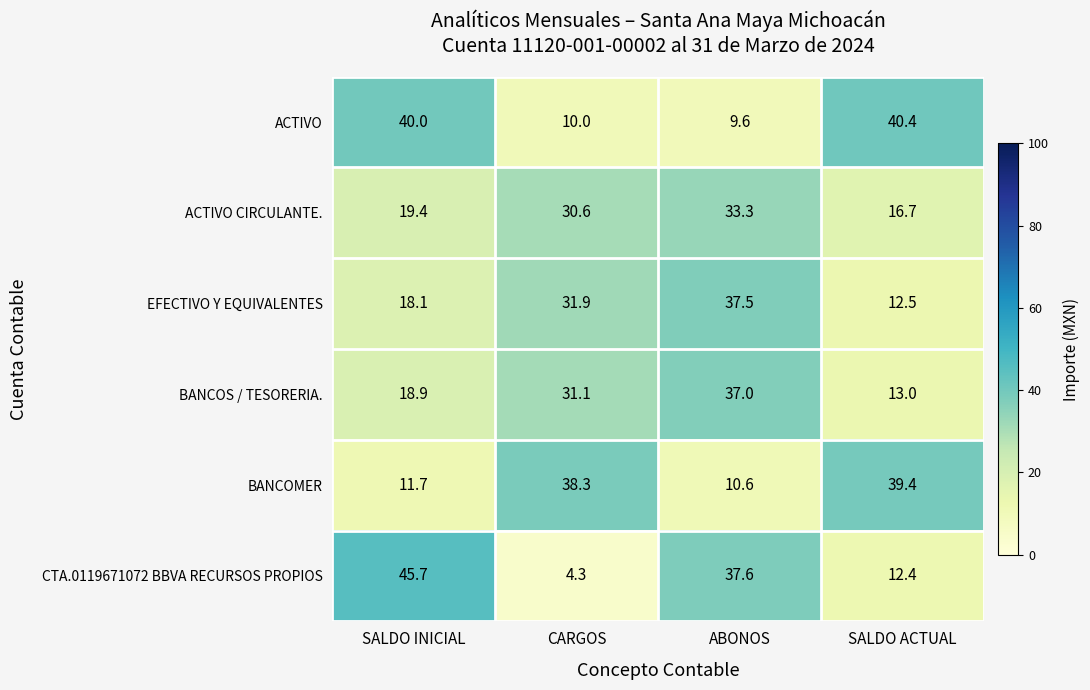

At which label does ACTIVO CIRCULANTE. first exceed 30?

CARGOS